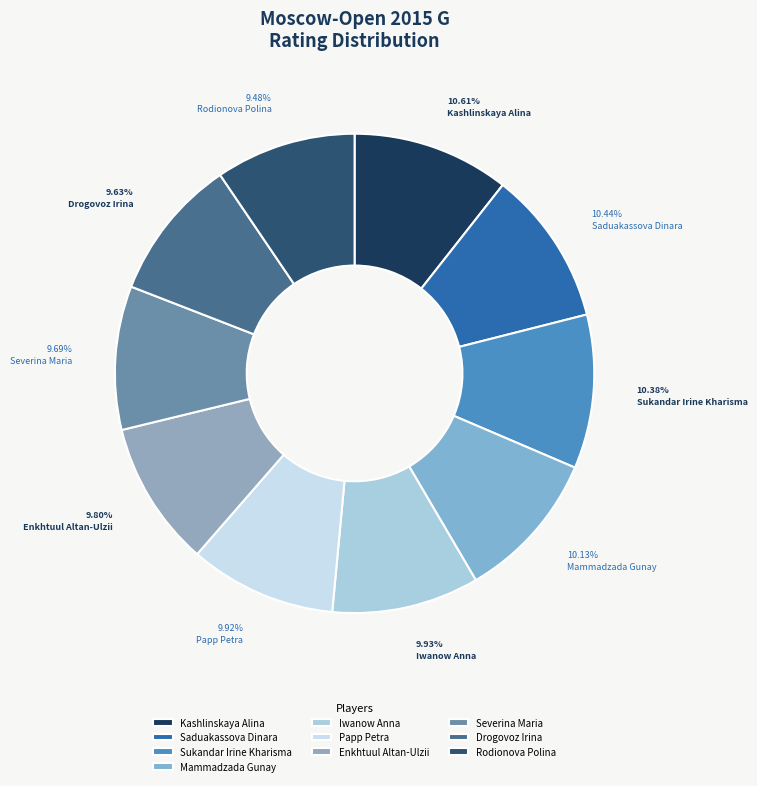

Count the number of slices in the pie.

10